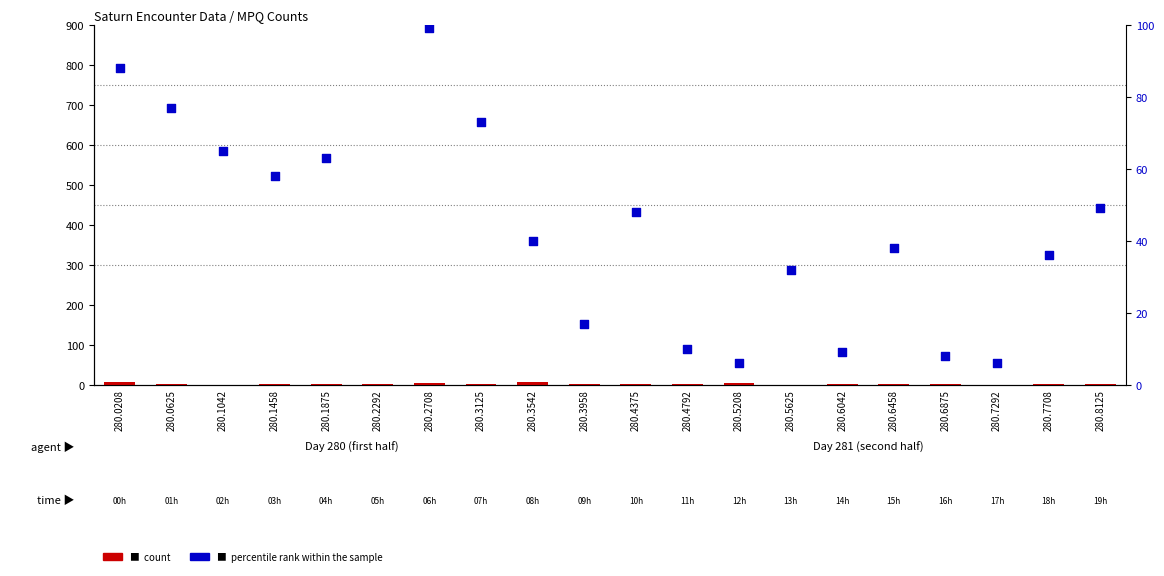

At how many categories does at least one series exceed 25?

14